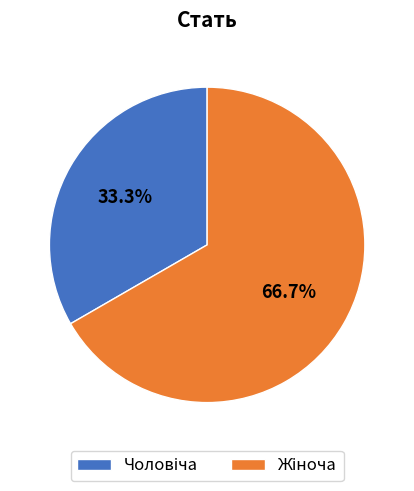

Is there any slice that represents more than half of the pie?

Yes